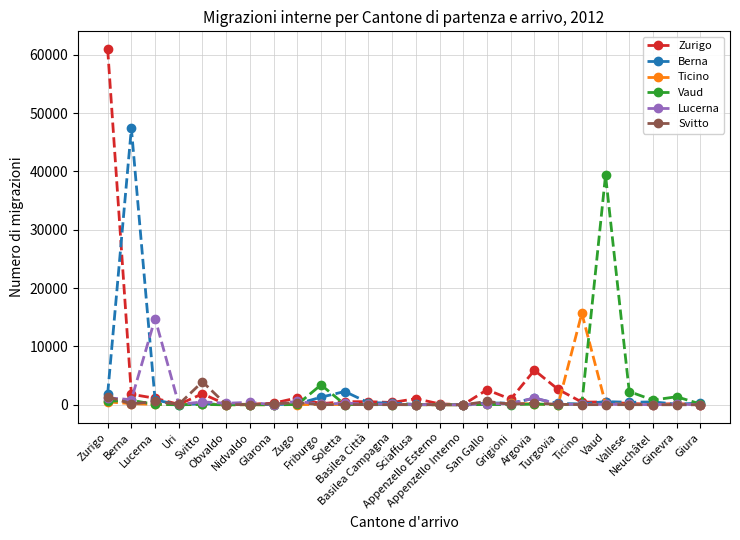

What position from the right is Appenzello Interno?

11